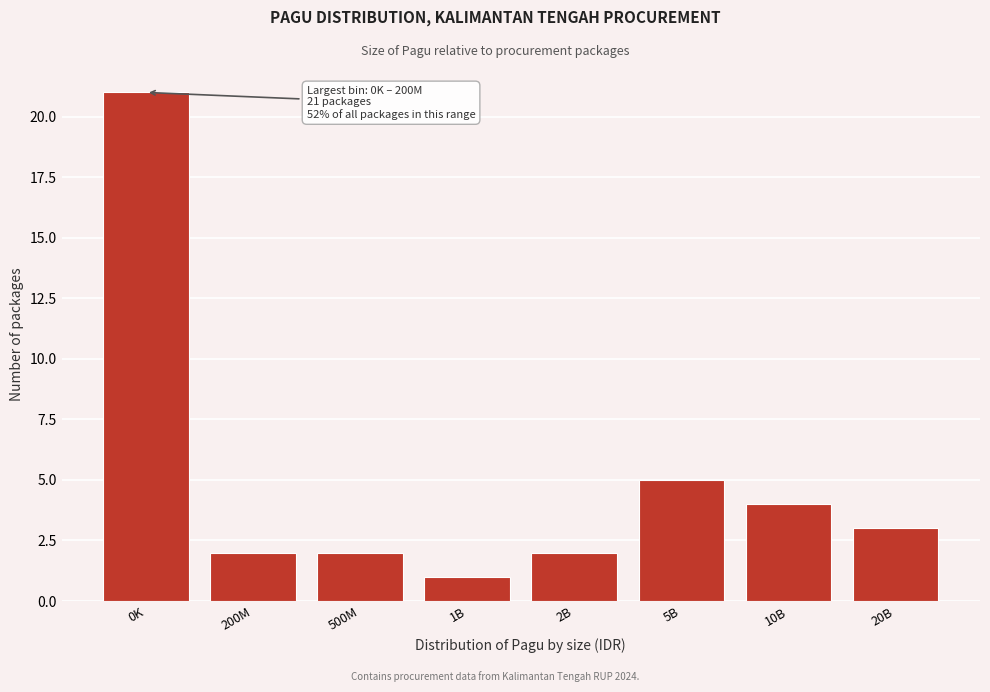

Reading left to right, what are all the values shown in this chart?

0K=21	200M=2	500M=2	1B=1	2B=2	5B=5	10B=4	20B=3